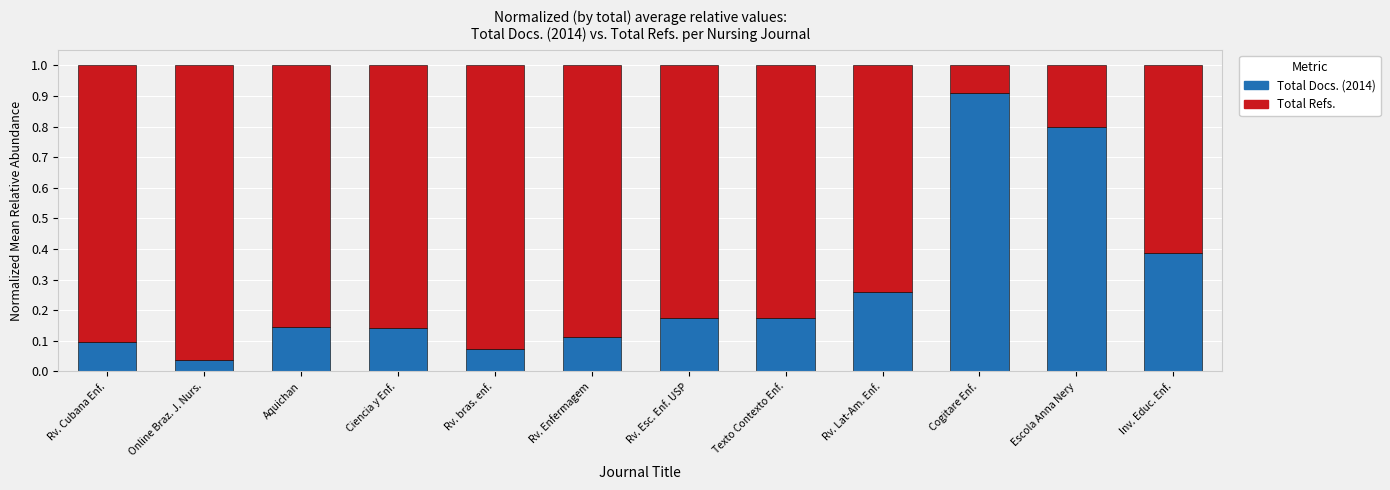

Where is Total Docs. (2014) nearest to the value 0?

Online Braz. J. Nurs.